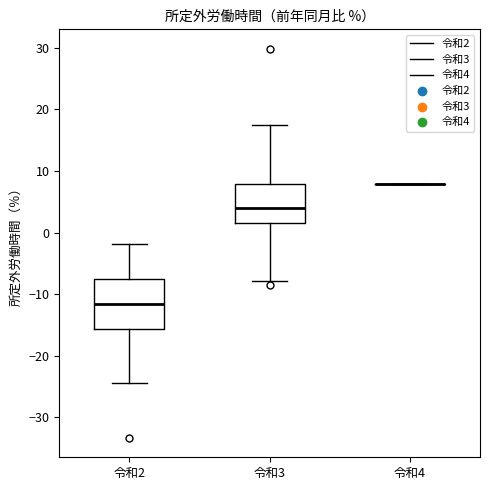

Reading left to right, read every box against the y-axis: the position of its median line, the range the box covers, and the ends of its whiskers. The values are not printed on the chart, so give them approximately, as read against the axis.

令和2: median -12, box -16 to -7, whiskers -24 to -2
令和3: median 4, box 1 to 8, whiskers -8 to 17
令和4: box collapsed to a line at 8, whiskers 8 to 8